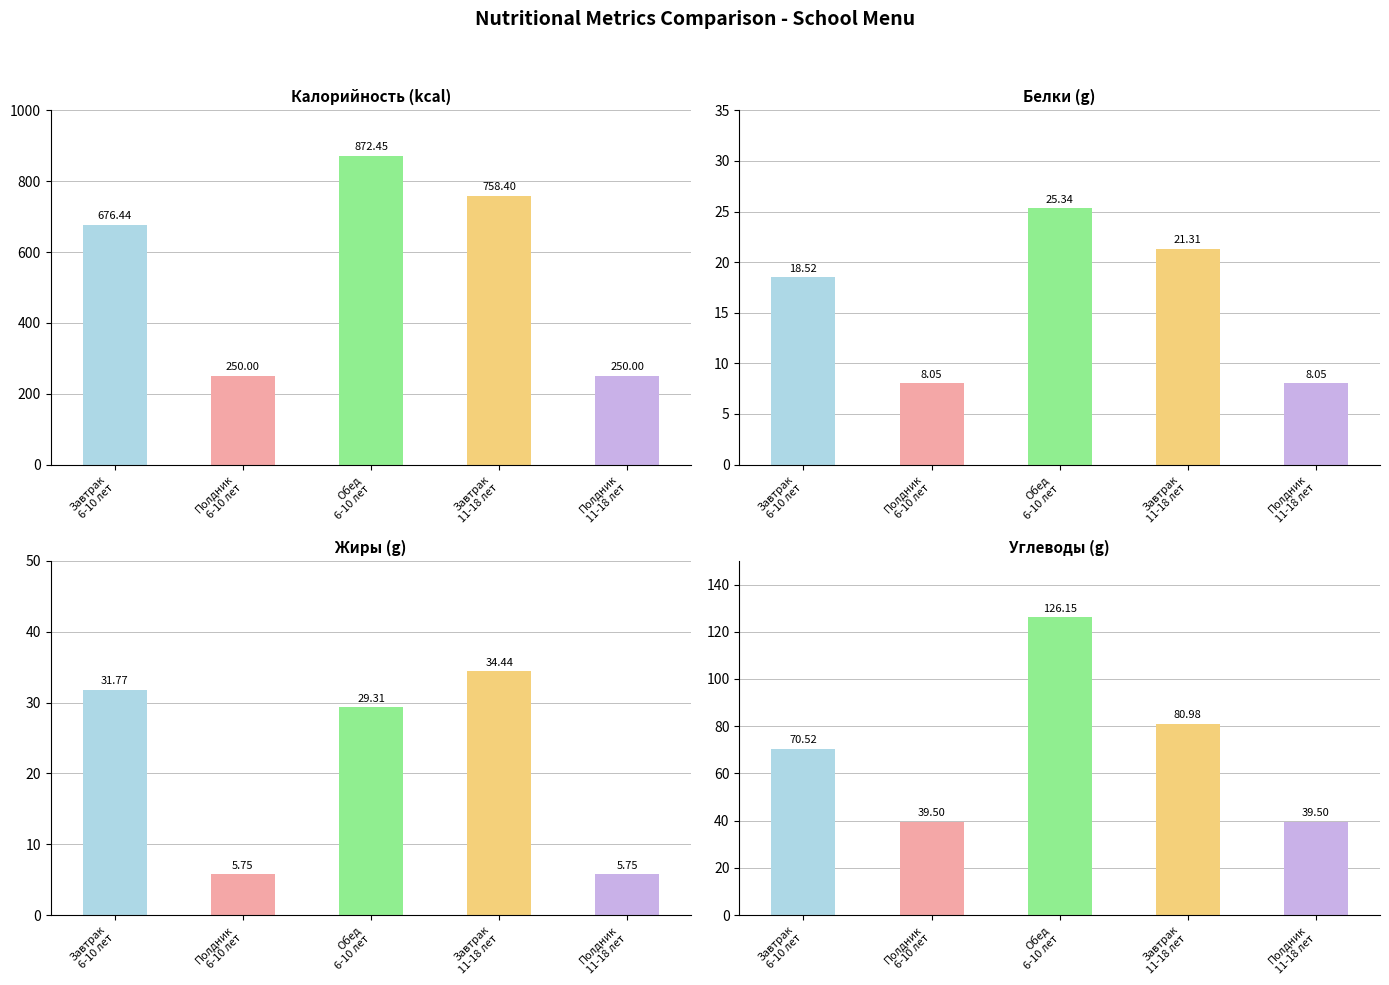

True or false: Углеводы has a value of 58.0 at Полдник
11-18 лет.

False